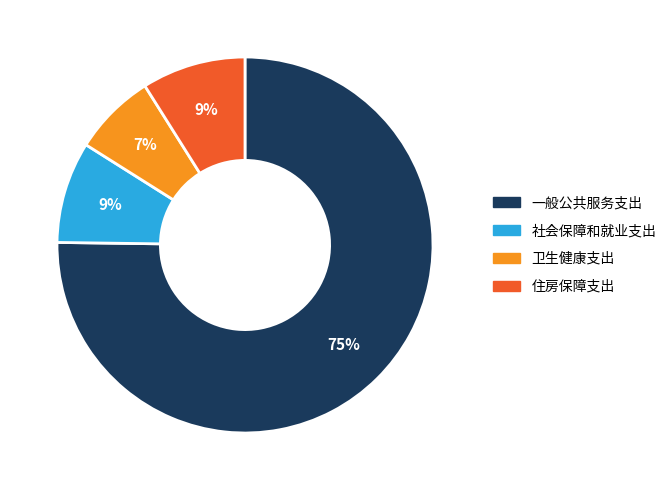

Approximately how many times larger is the value at 社会保障和就业支出 compared to 住房保障支出?

1.0